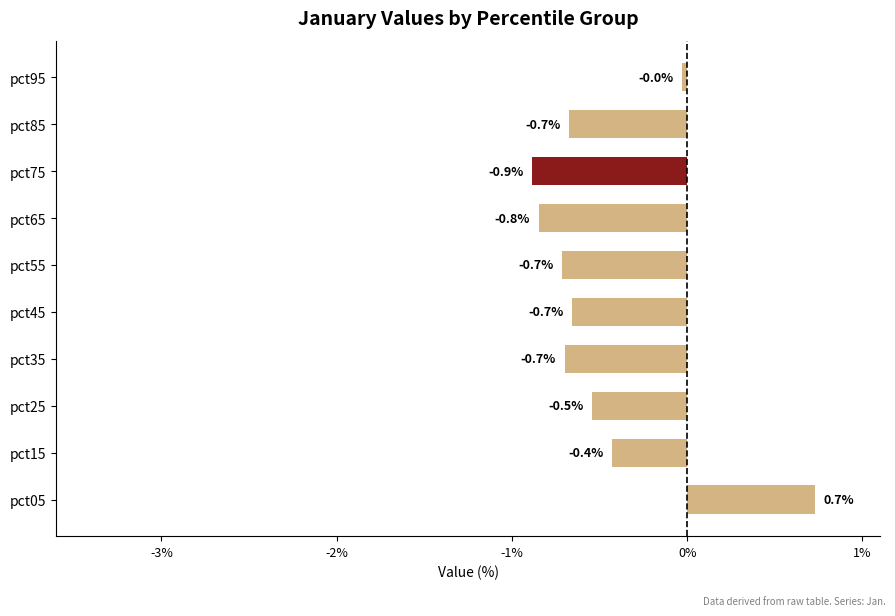

How many bars are there in total?

10